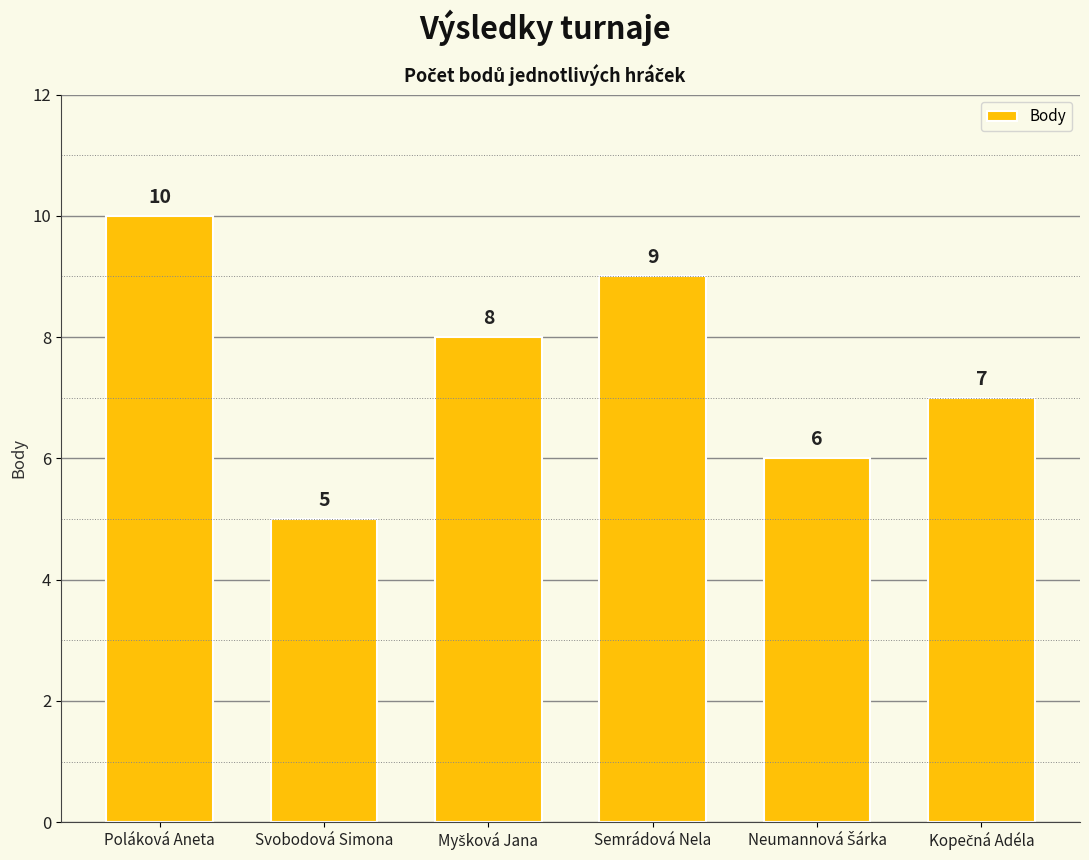

Are the bars grouped side by side (vs. stacked)?

No